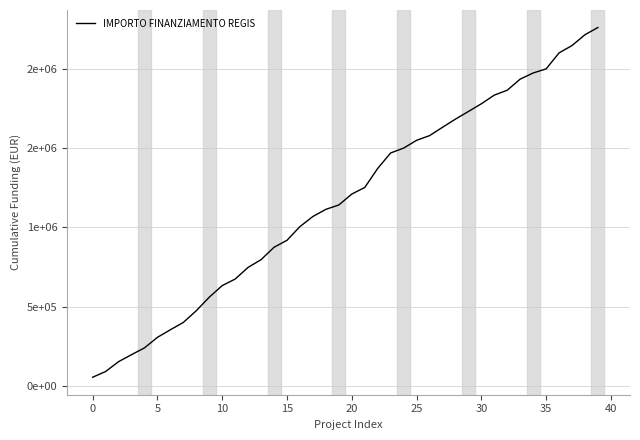

Is this an area chart (filled region under the line)?

No